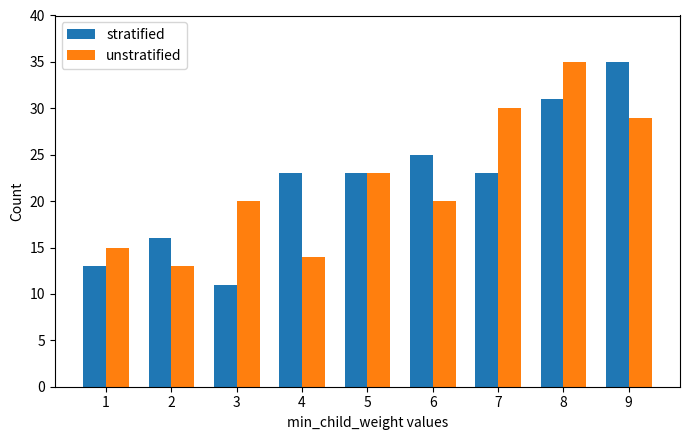

At how many categories does at least one series exceed 24?

4